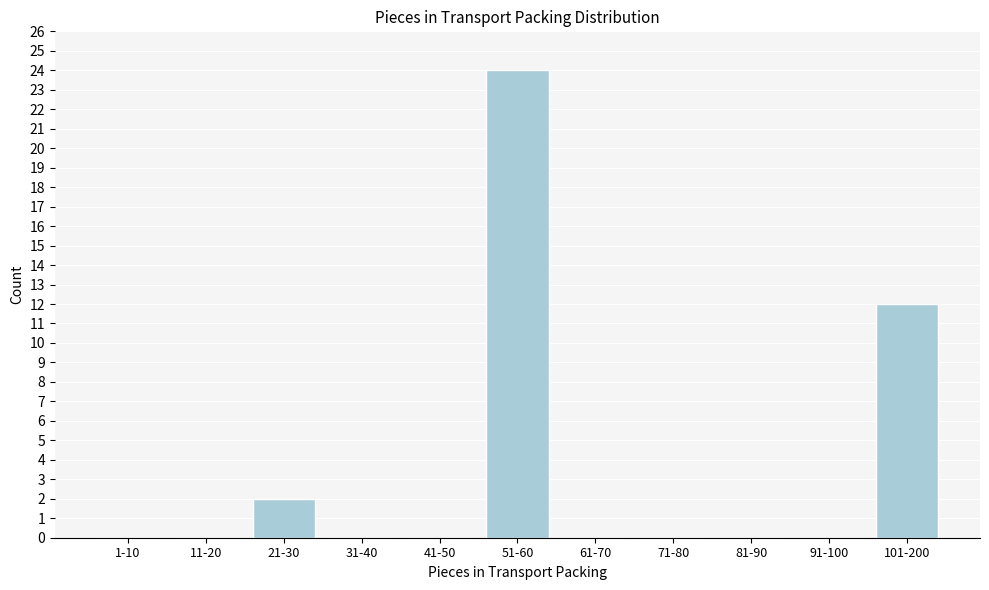

Reading right to left, extract all data points from this chart.

101-200=12	91-100=0	81-90=0	71-80=0	61-70=0	51-60=24	41-50=0	31-40=0	21-30=2	11-20=0	1-10=0